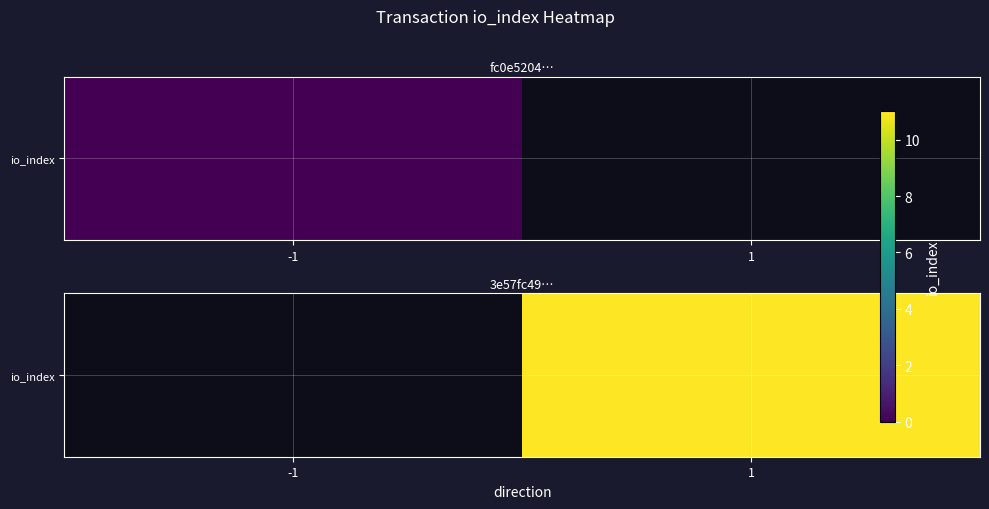

Rank the categories by value from highest to lowest.

-1, 1